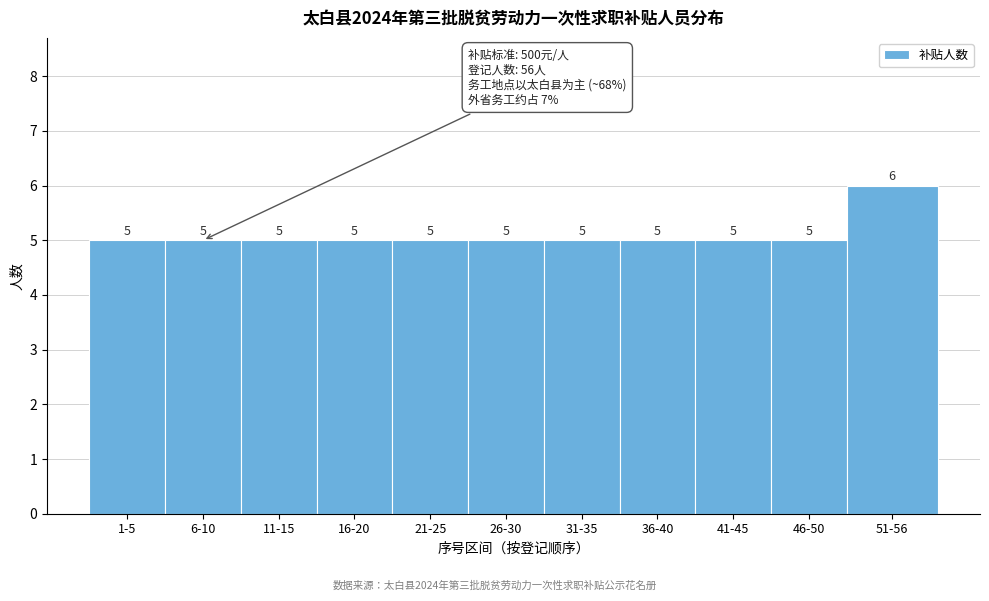

Reading left to right, list all the values displayed in this chart.

1-5=5	6-10=5	11-15=5	16-20=5	21-25=5	26-30=5	31-35=5	36-40=5	41-45=5	46-50=5	51-56=6